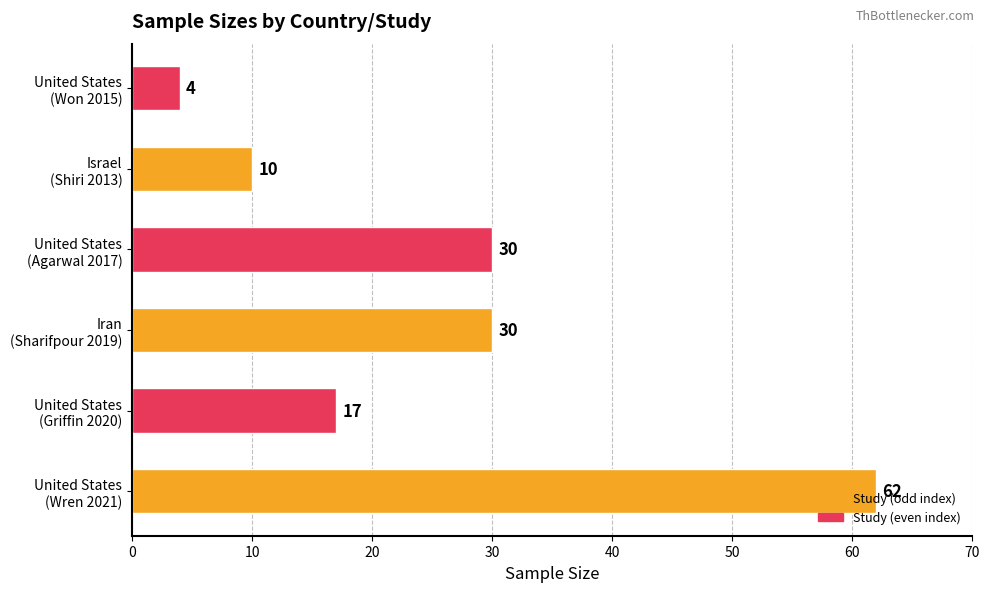

What is the difference between the maximum and minimum values?

58